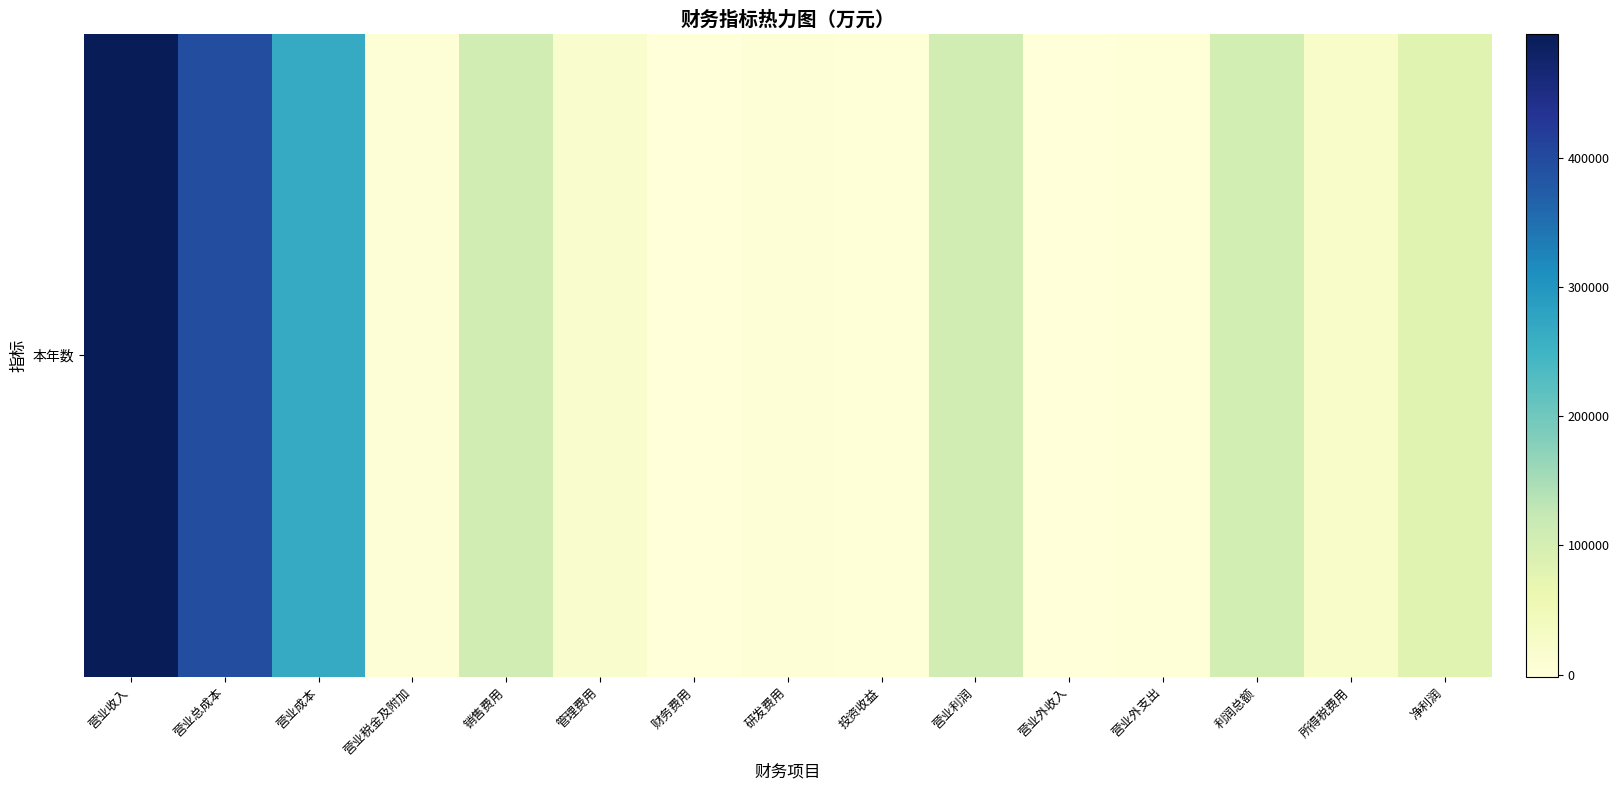

Reading left to right, extract all data points from this chart.

营业收入=495850.3	营业总成本=394206.0	营业成本=264784.8	营业税金及附加=5035.8	销售费用=104034.7	管理费用=18389.6	财务费用=-1593.1	研发费用=3554.2	投资收益=983.7	营业利润=105030.1	营业外收入=197.5	营业外支出=2272.6	利润总额=102955.0	所得税费用=21748.6	净利润=81206.4